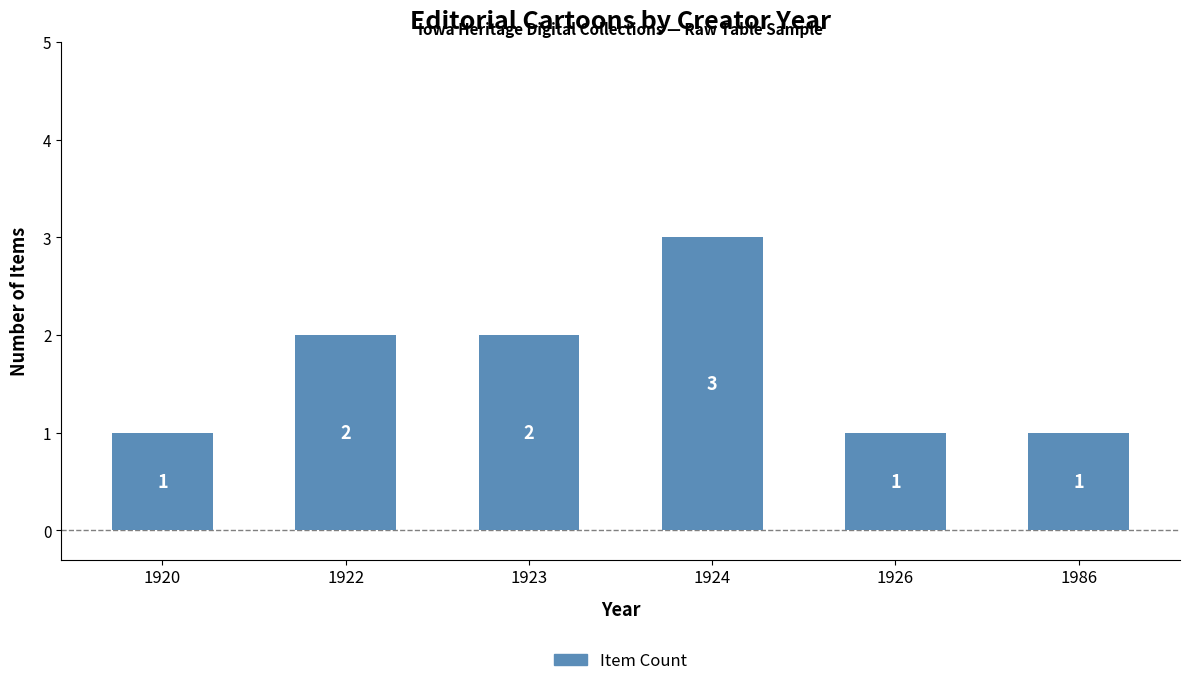

Reading right to left, list all the values displayed in this chart.

1	1	3	2	2	1